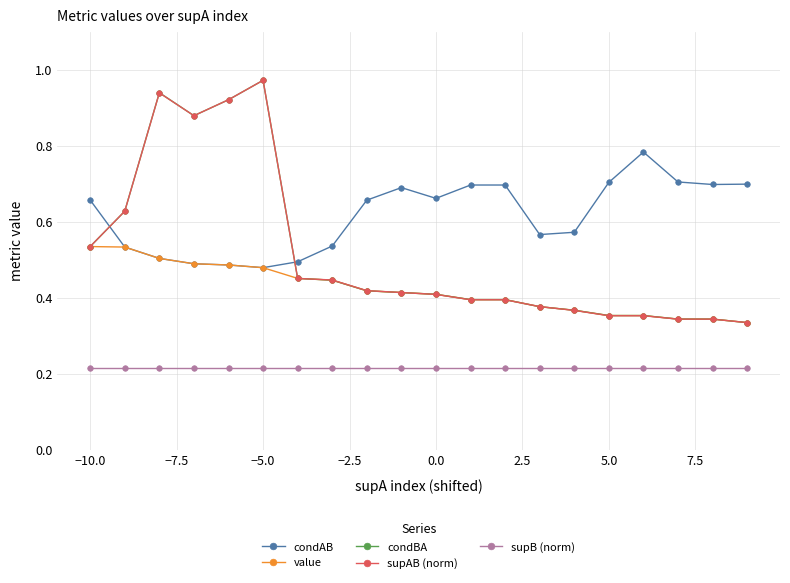

At how many categories does at least one series exceed 0?

20